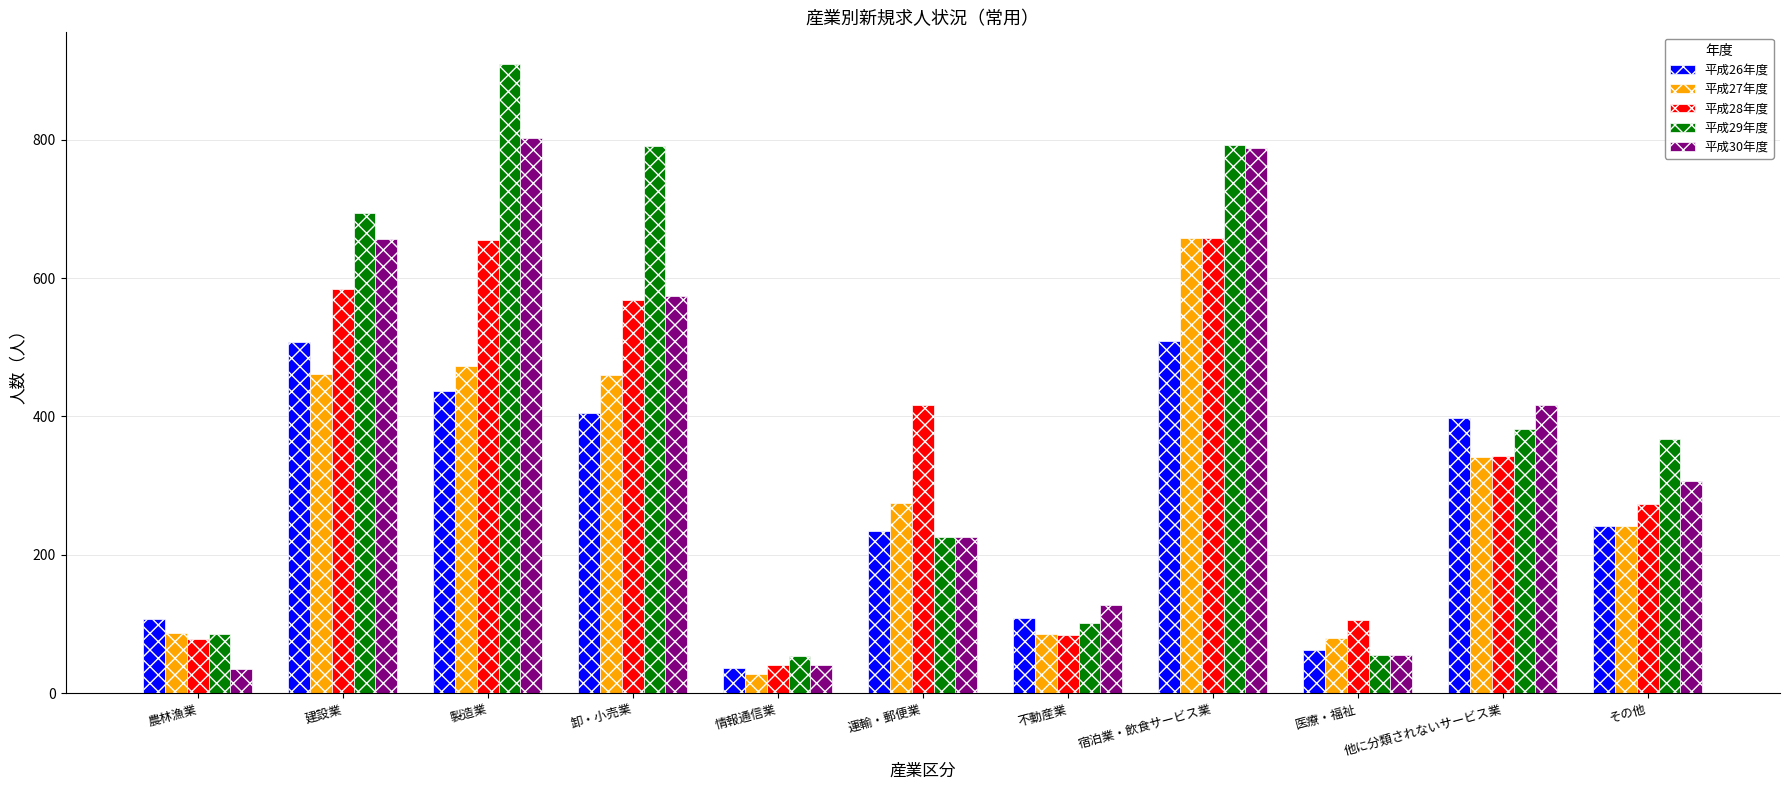

The 平成30年度 series shows 802 at 製造業. True or false?

True